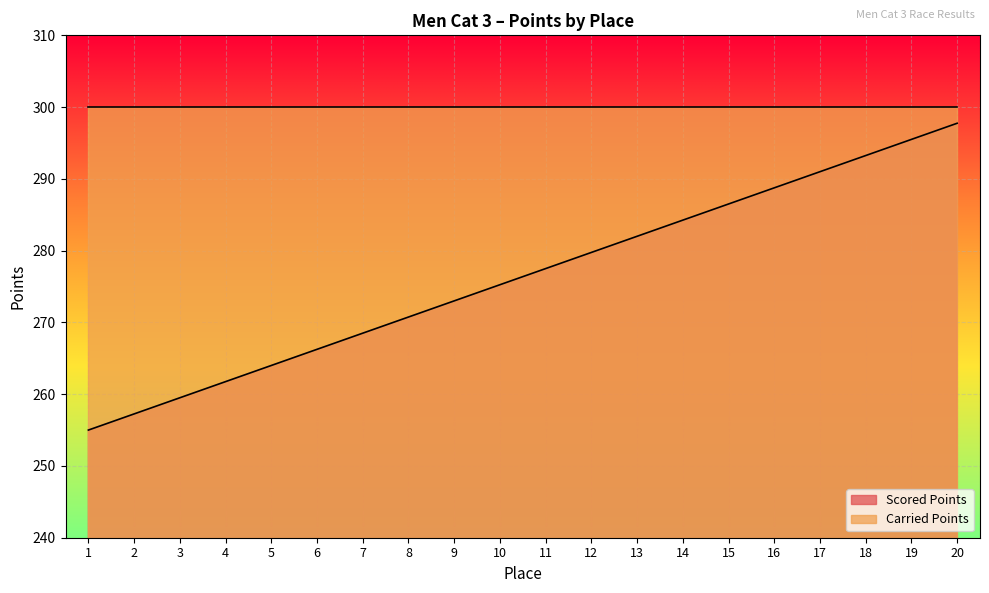

What is the difference between the maximum and minimum values?

42.8